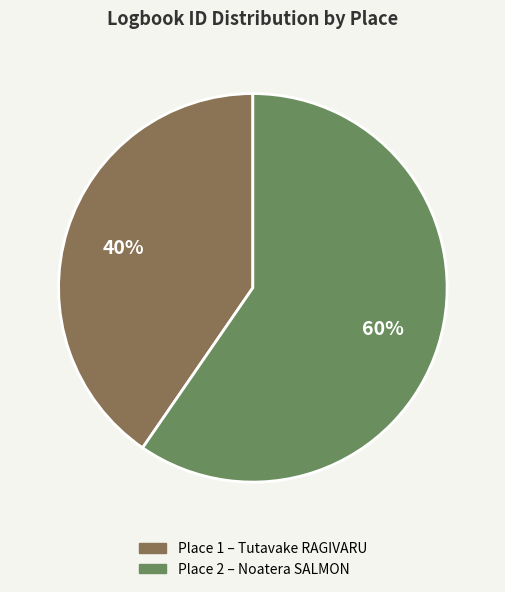

To the nearest percent, what is the combined percentage of Place 2 – Noatera SALMON and Place 1 – Tutavake RAGIVARU?

100%